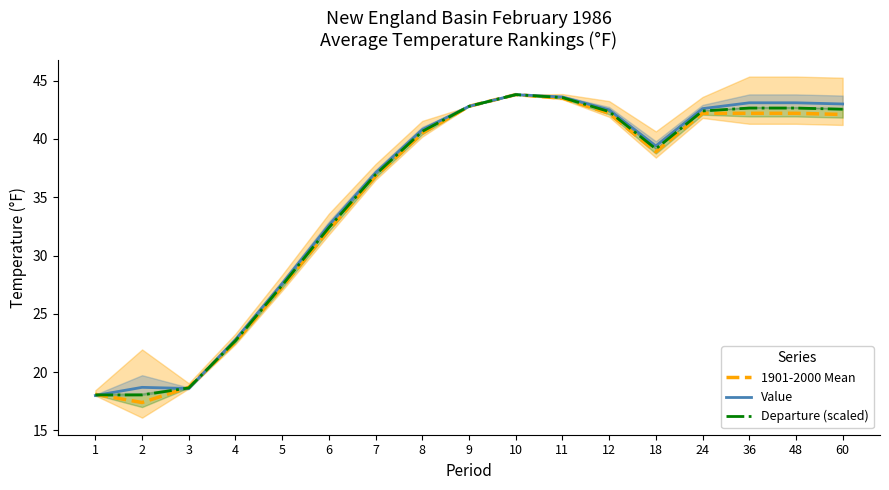

How many intersections are there between Departure (scaled) and Value?

3